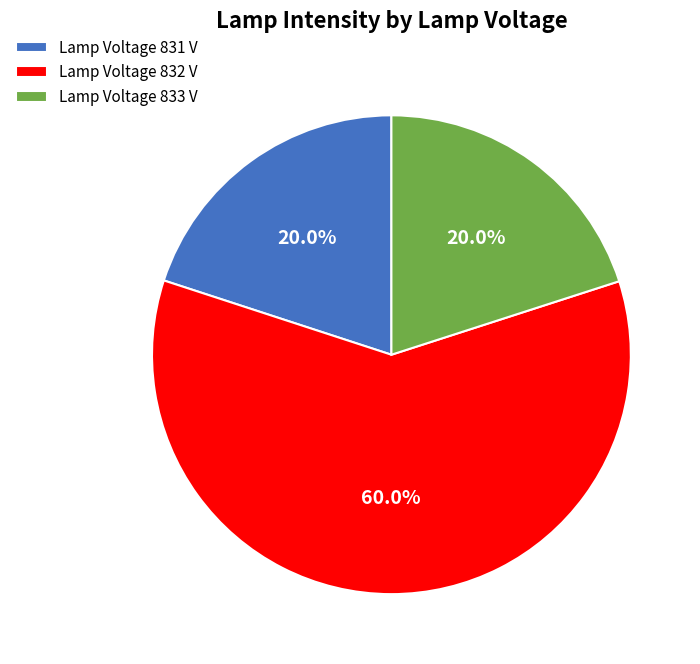

Count the number of slices in the pie.

3